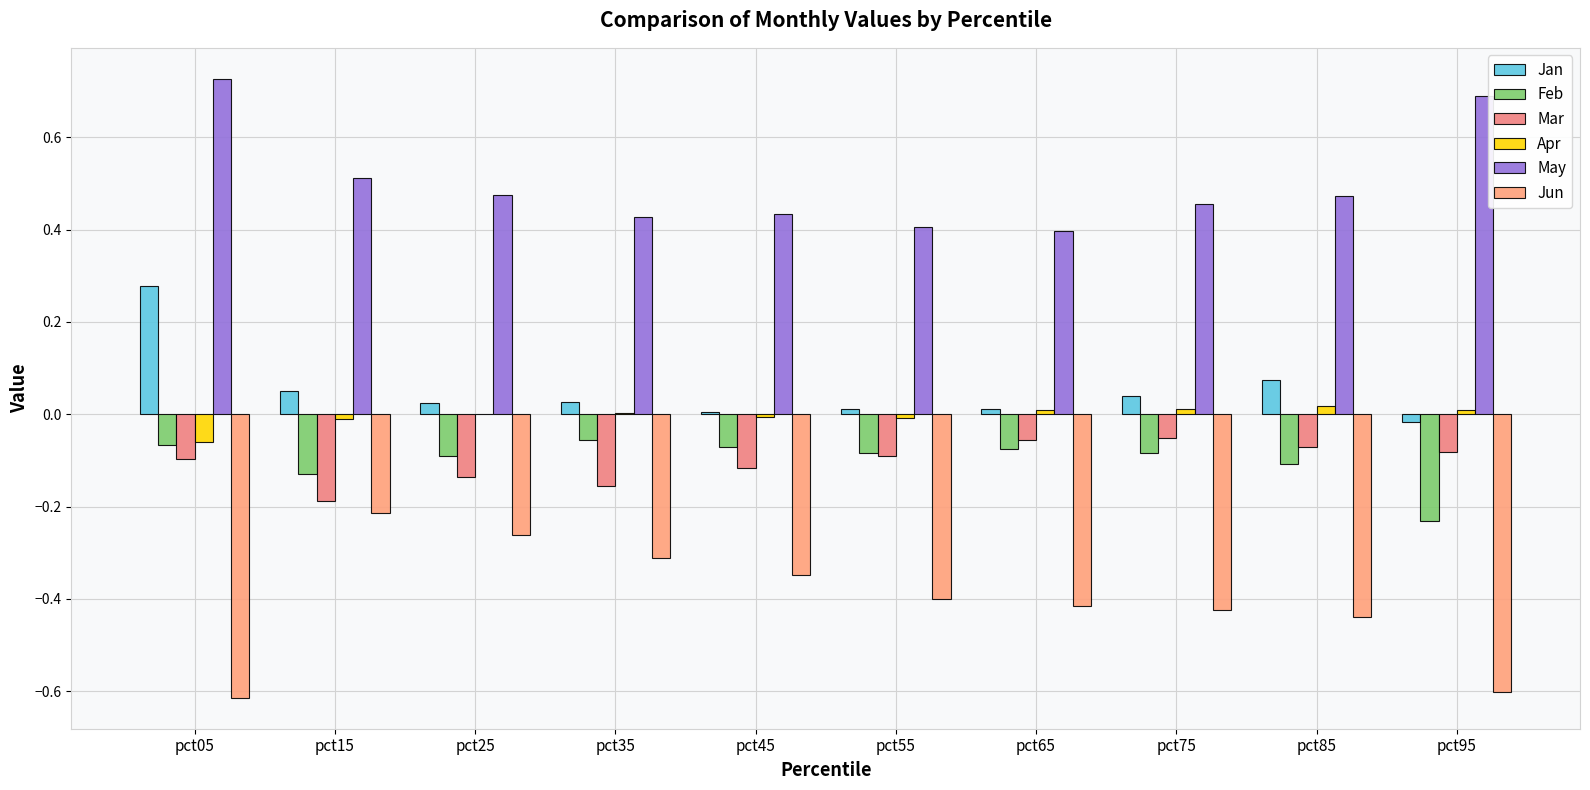

At which category is the sum across all series the highest?

pct05